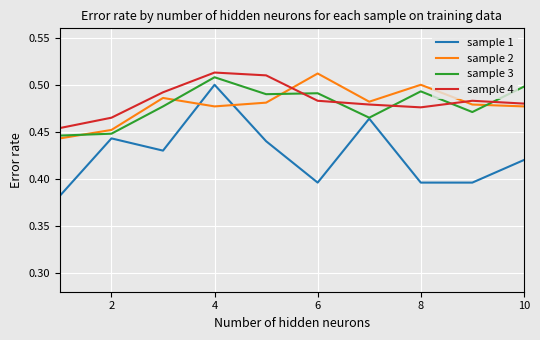

Does the chart have visible grid lines?

Yes